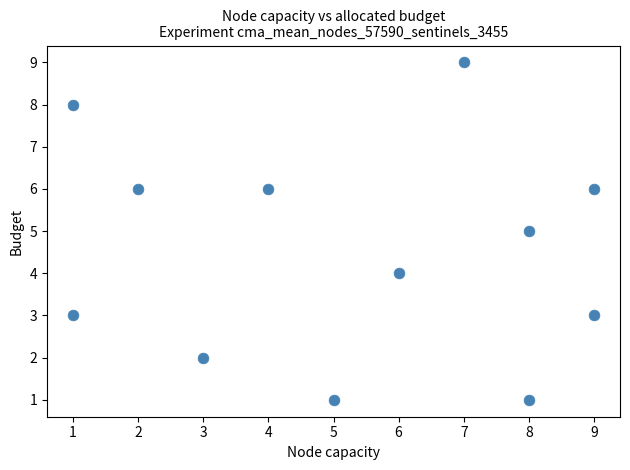

What is the average X value?

5